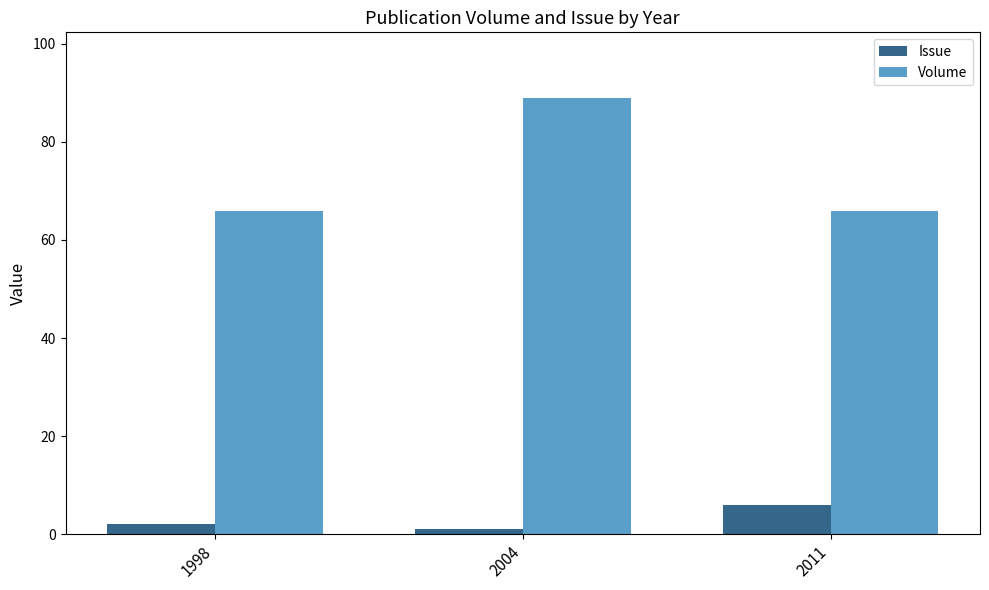

Is it true that Issue equals 1 at 2004?

True